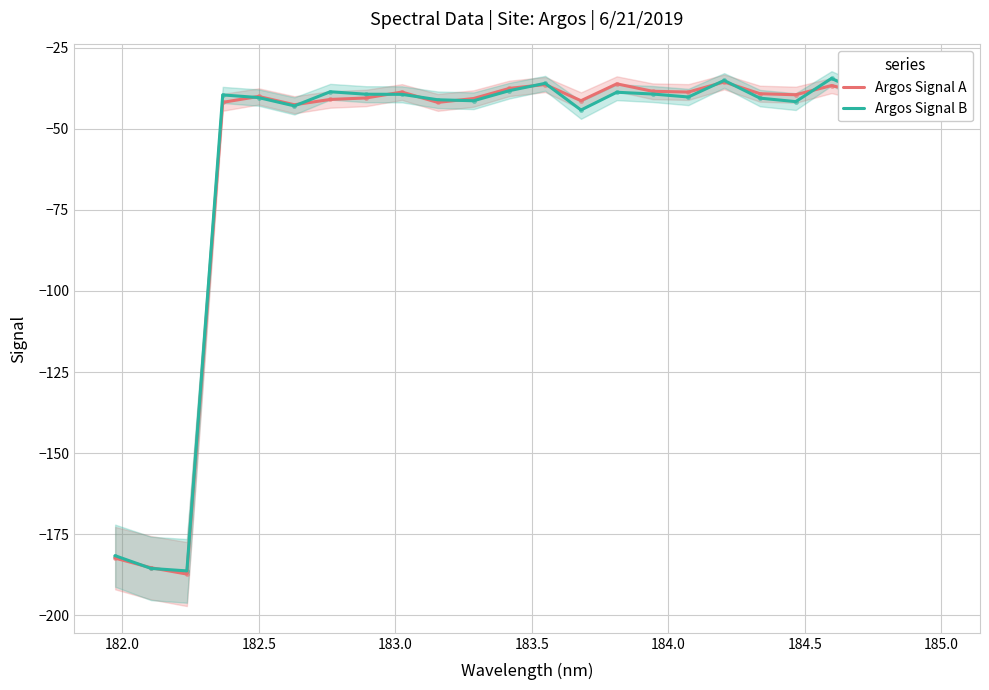

Which series has the widest spread of Y values?

Argos Signal B